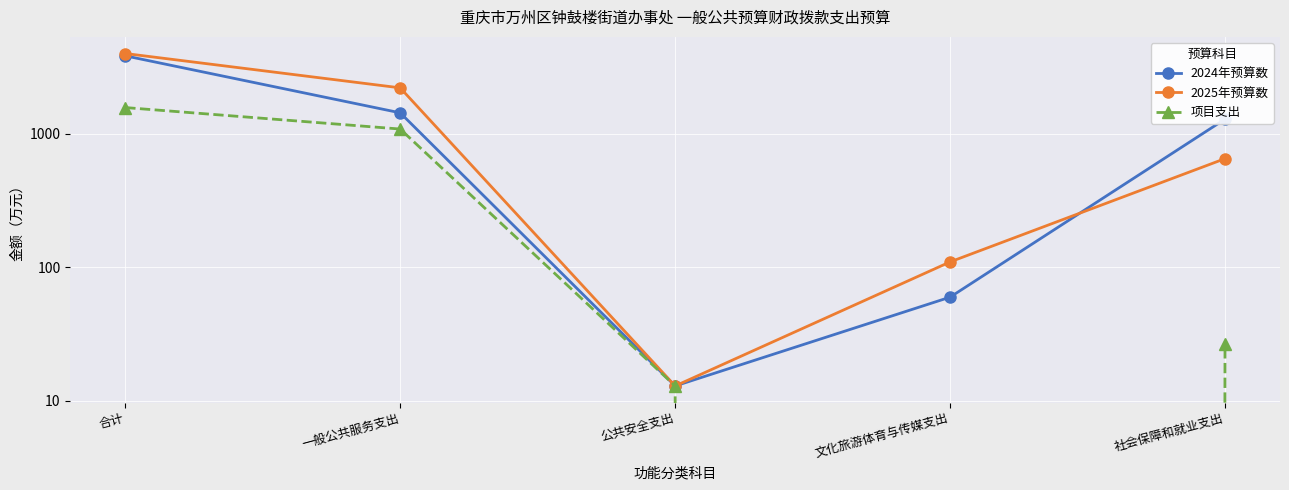

Between 公共安全支出 and 社会保障和就业支出, which is larger?

社会保障和就业支出